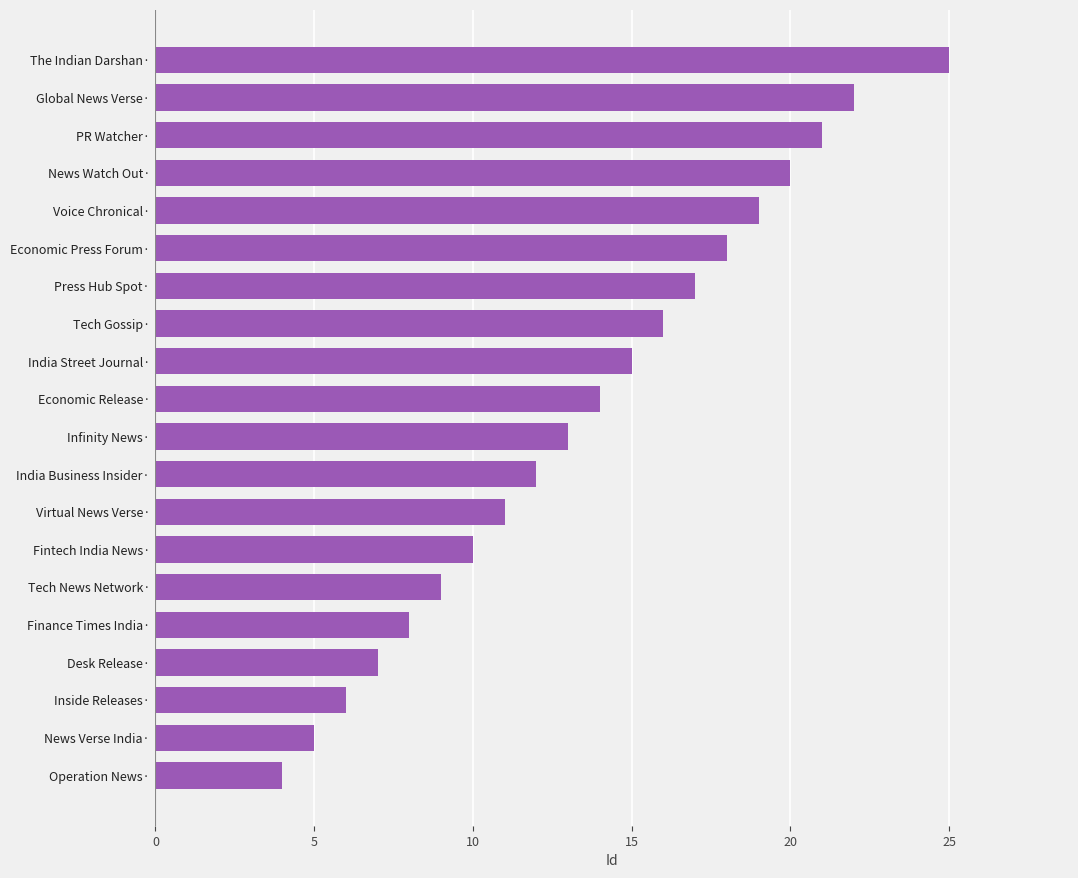

True or false: the data shows 6 at India Business Insider·.

False